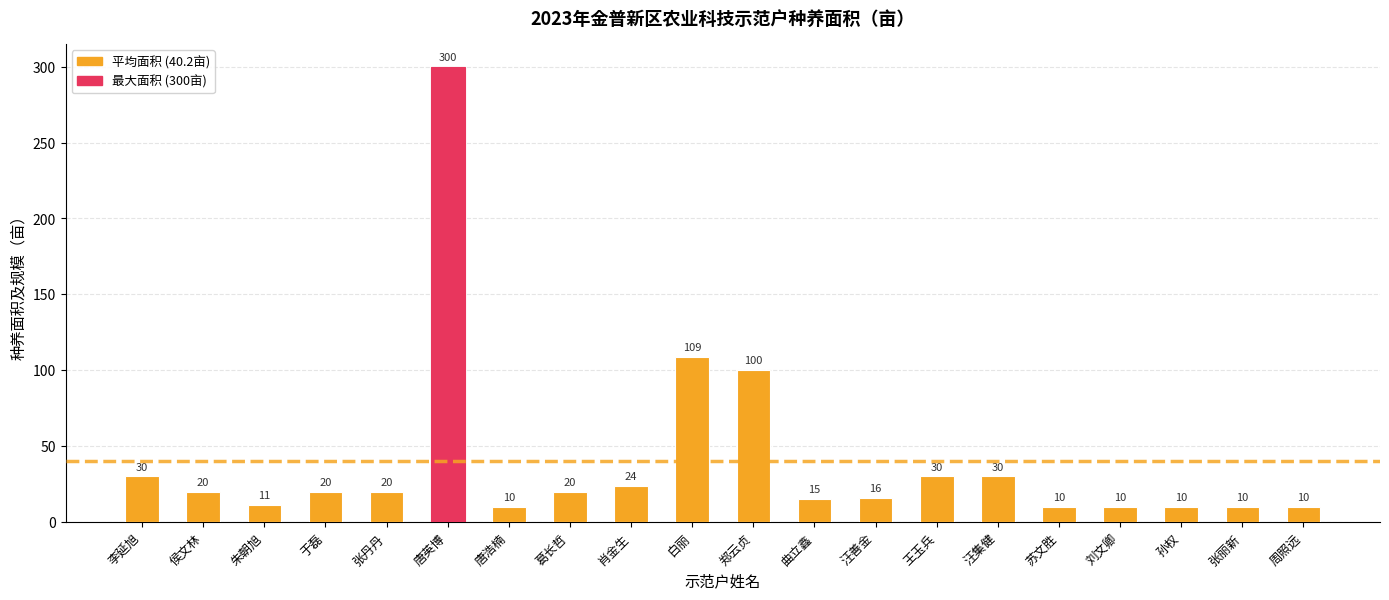

At which label is the value closest to 155?

白丽